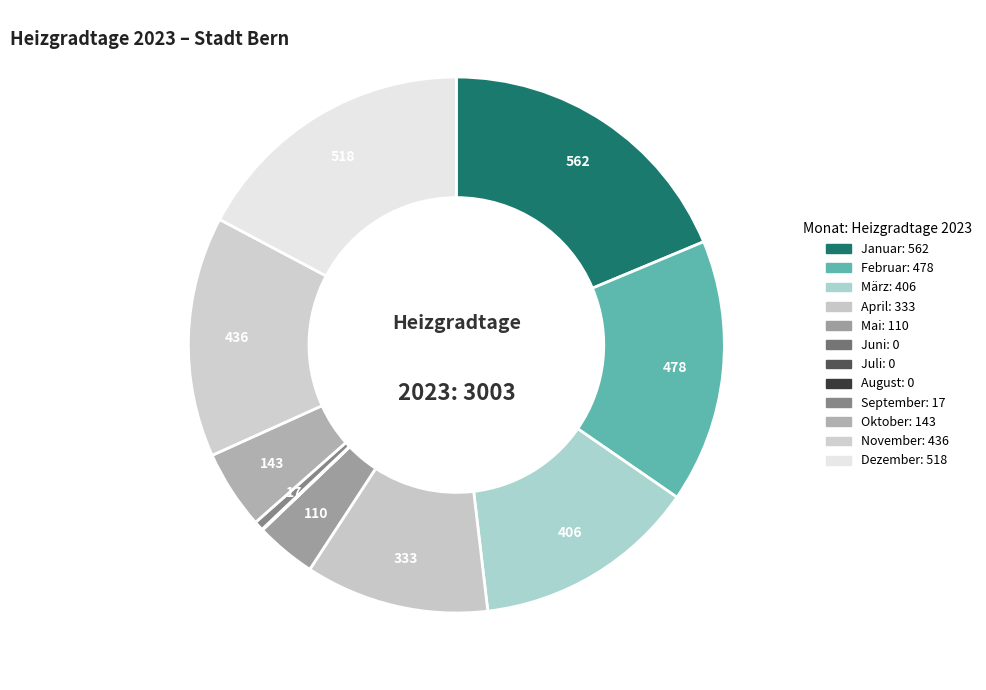

What is the total percentage of September and Februar?

16.5%